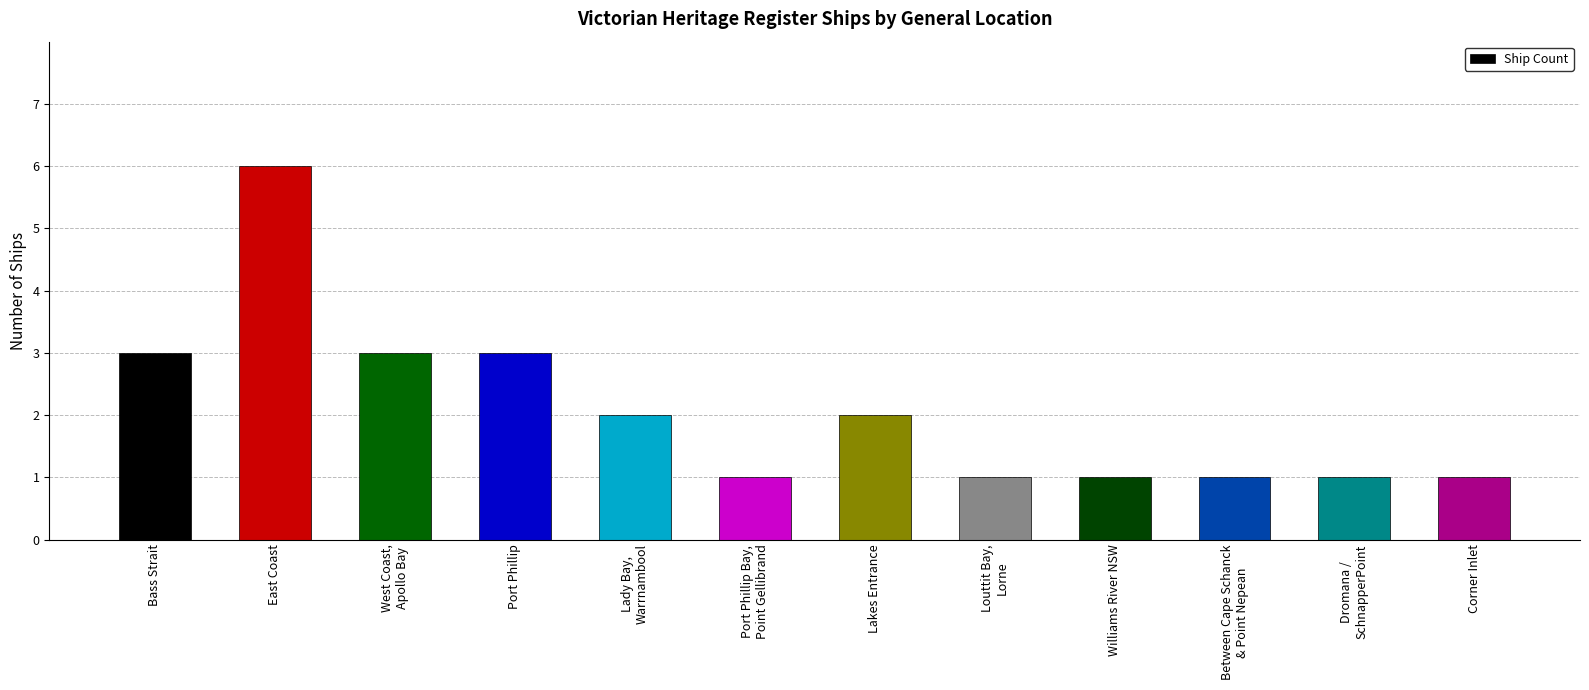

What is the value of the 8th bar from the left?

1